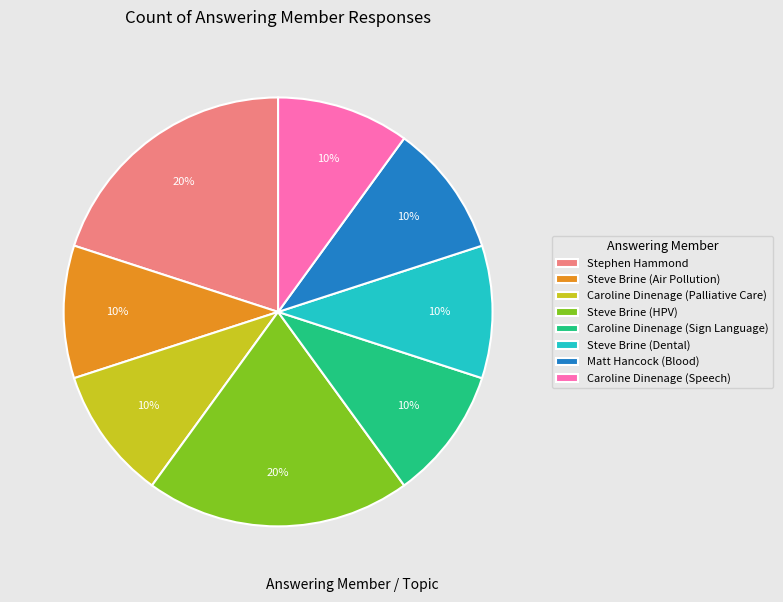

Is it true that Steve Brine (HPV) is 12% of the pie?

False